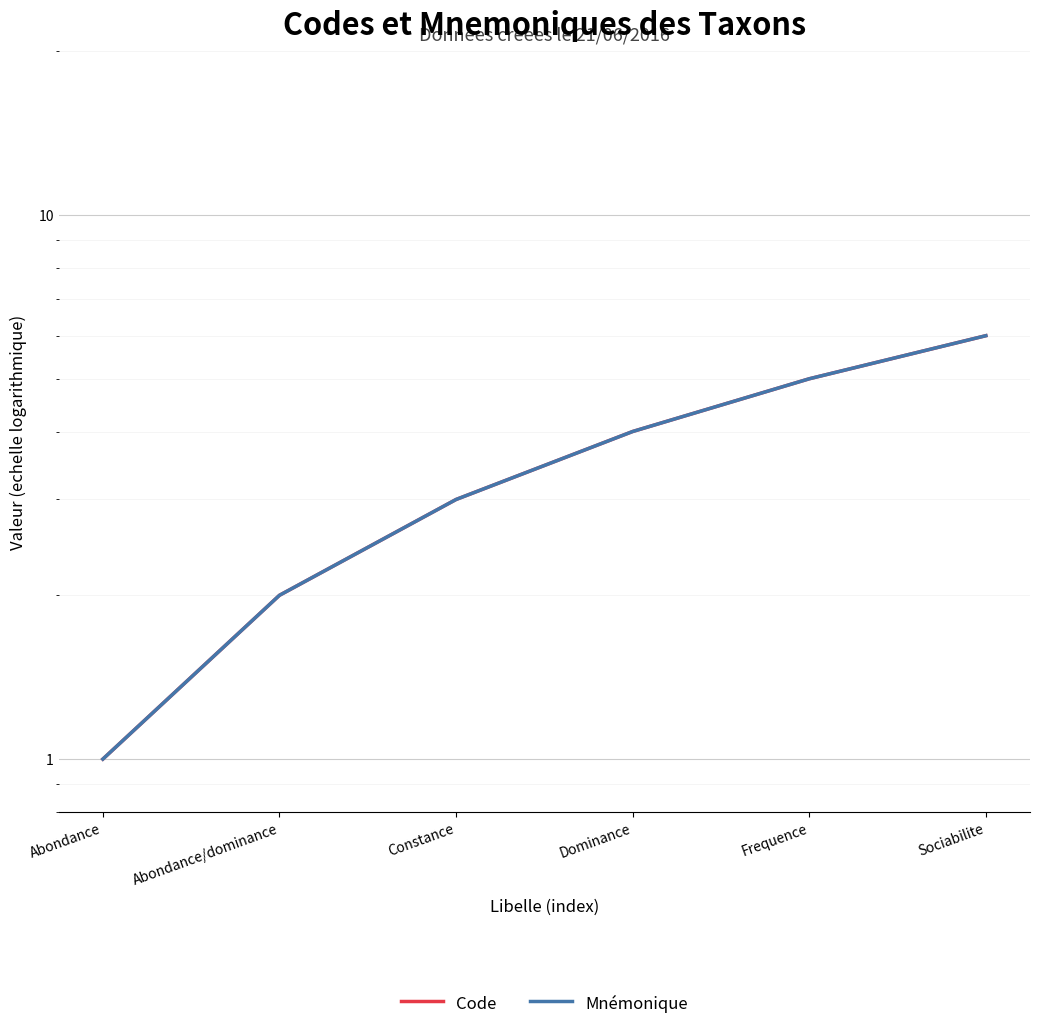

Which series changed the most between Abondance and Frequence?

Code